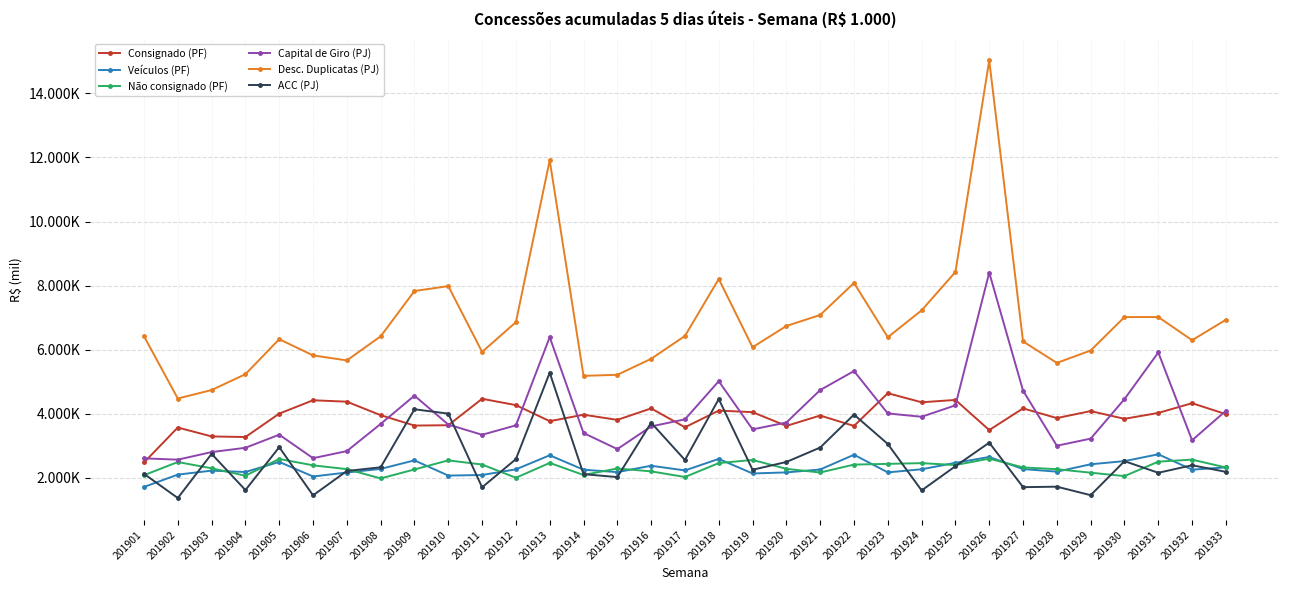

Is this an area chart (filled region under the line)?

No